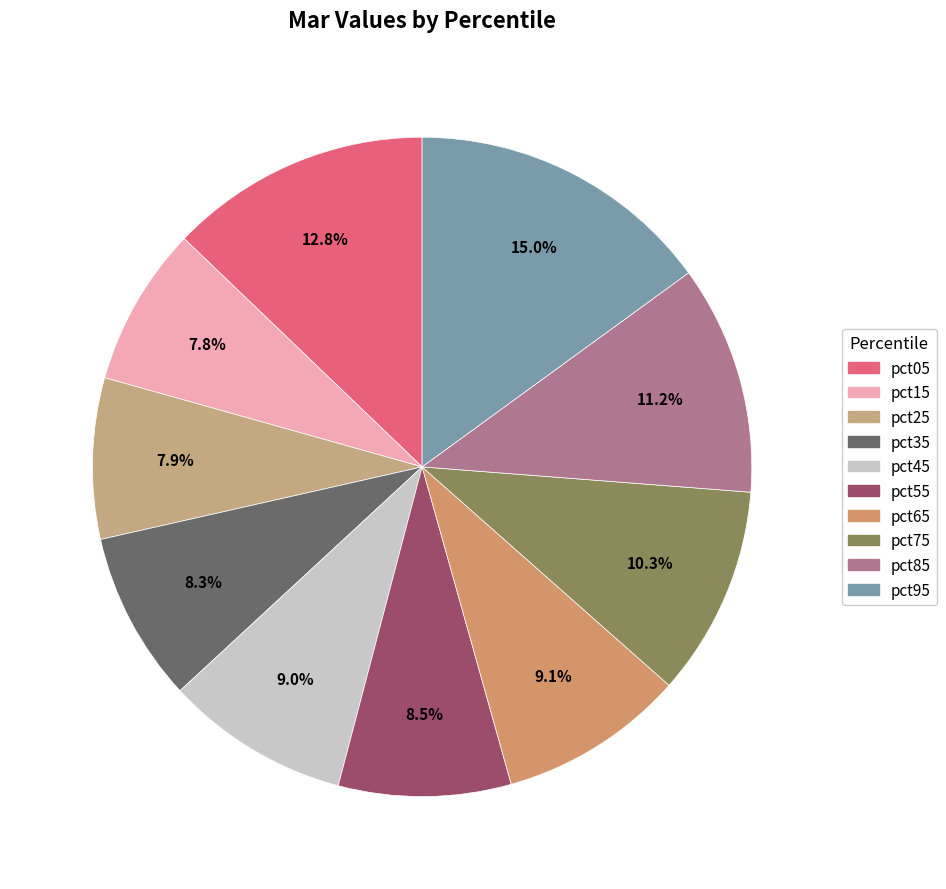

To the nearest percent, what is the combined percentage of pct25 and pct55?

16%